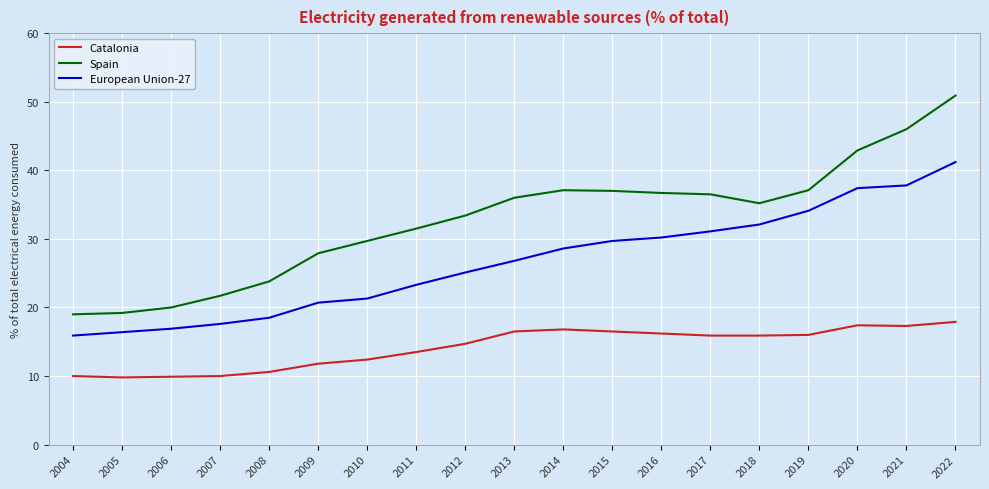

List the series in order of their overall mean, highest first.

Spain, European Union-27, Catalonia